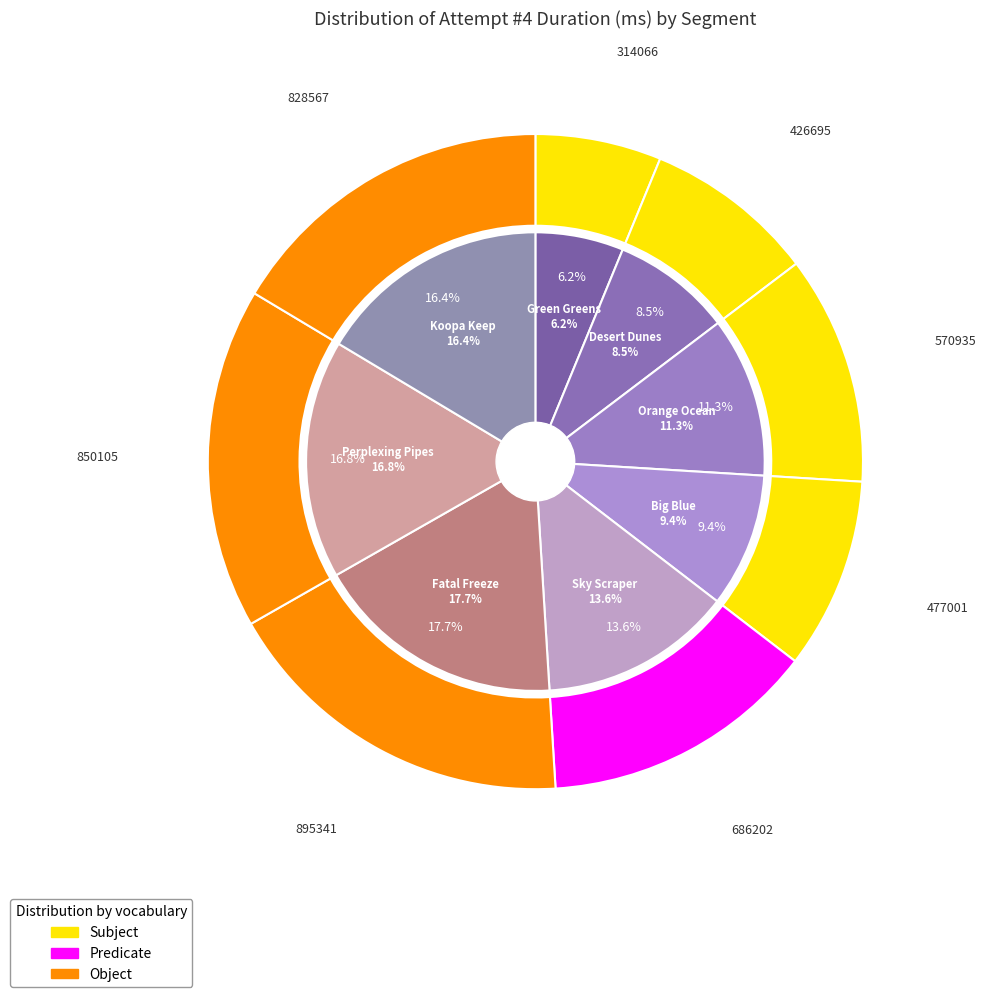

Approximately how many times larger is the value at Koopa Keep compared to Green Greens?

2.6